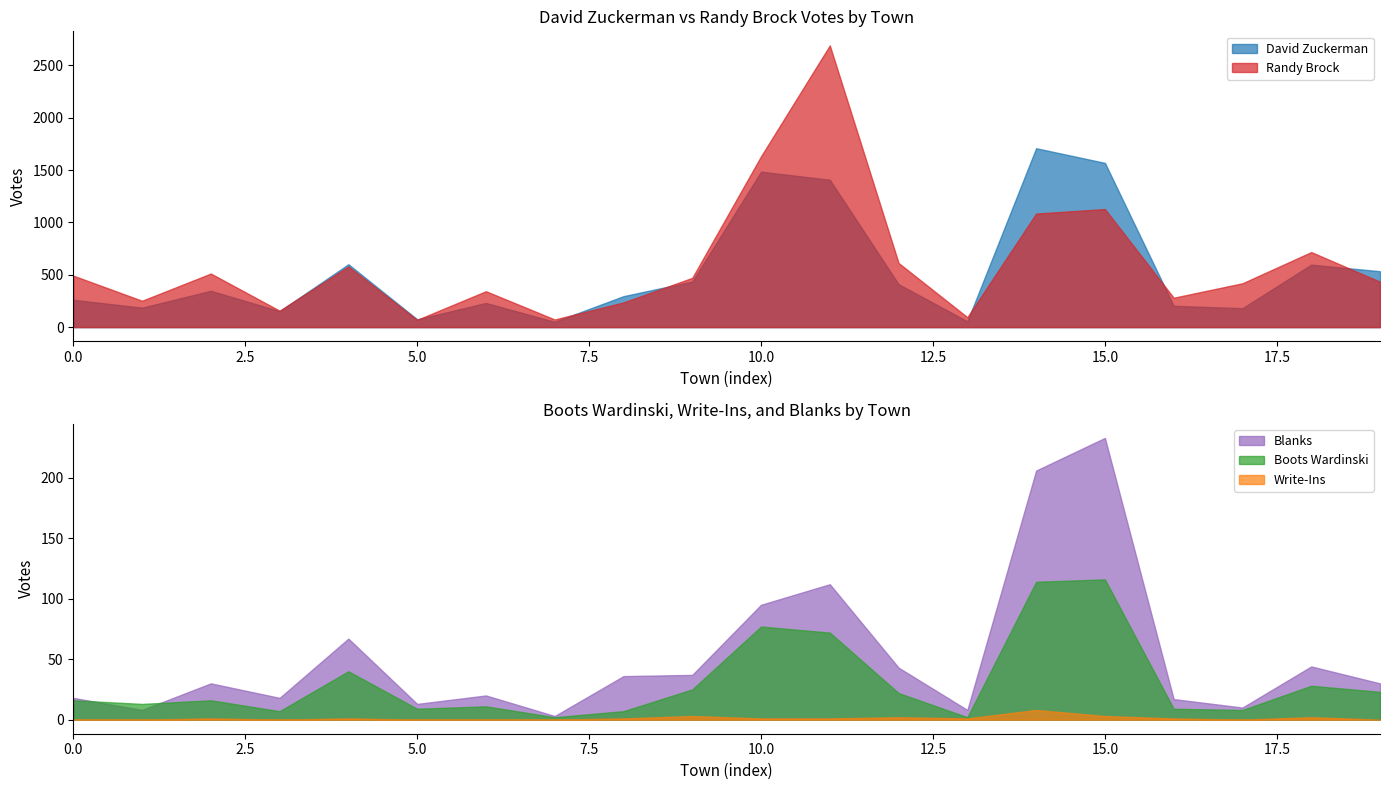

What is the maximum value for Randy Brock?

2691